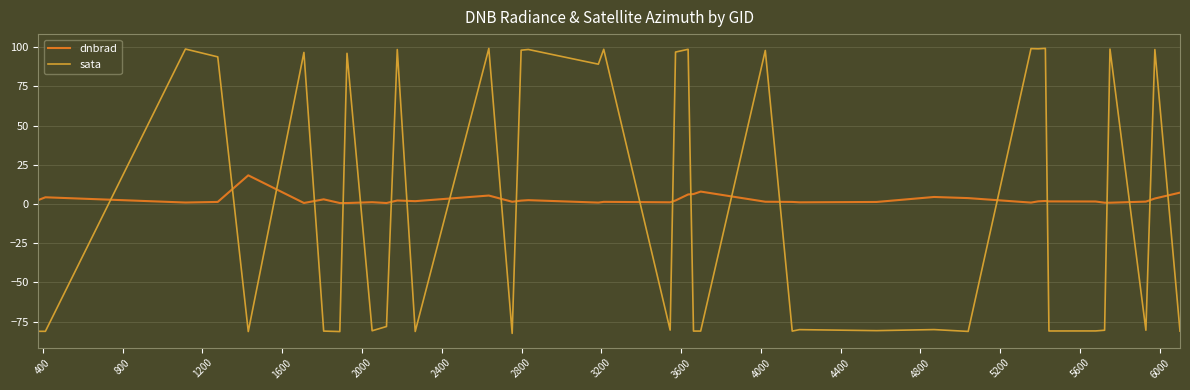

List the series in order of their peak value, highest first.

sata, dnbrad